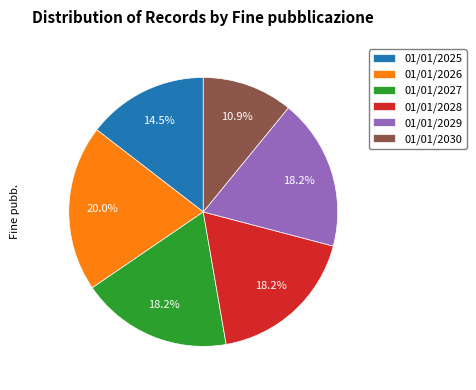

Which slice is the largest?

01/01/2026